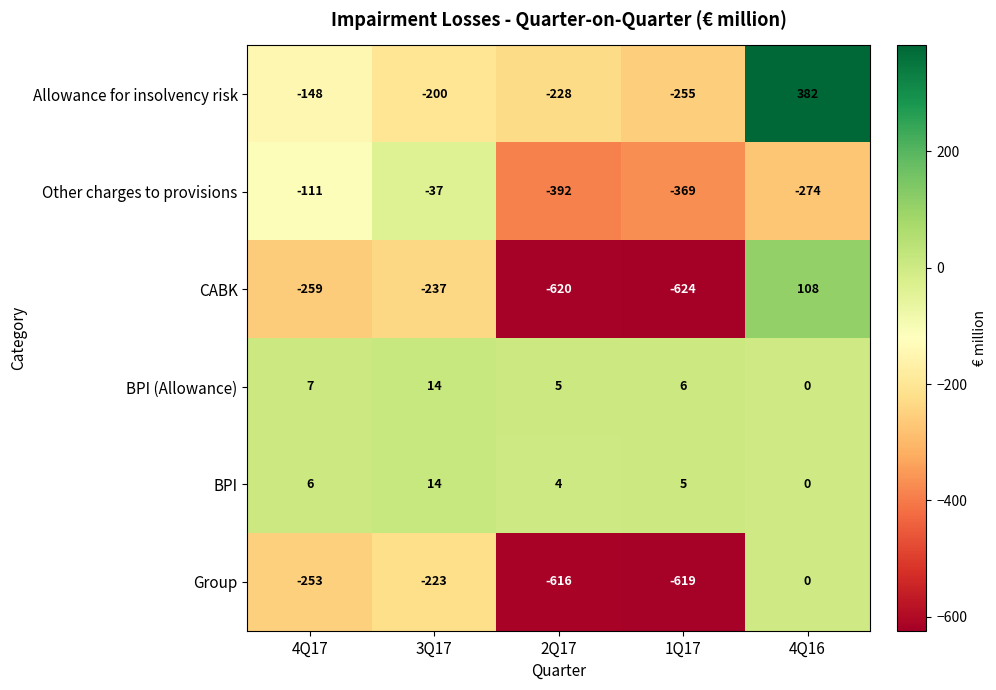

At which category does the chart reach its minimum across all series?

1Q17